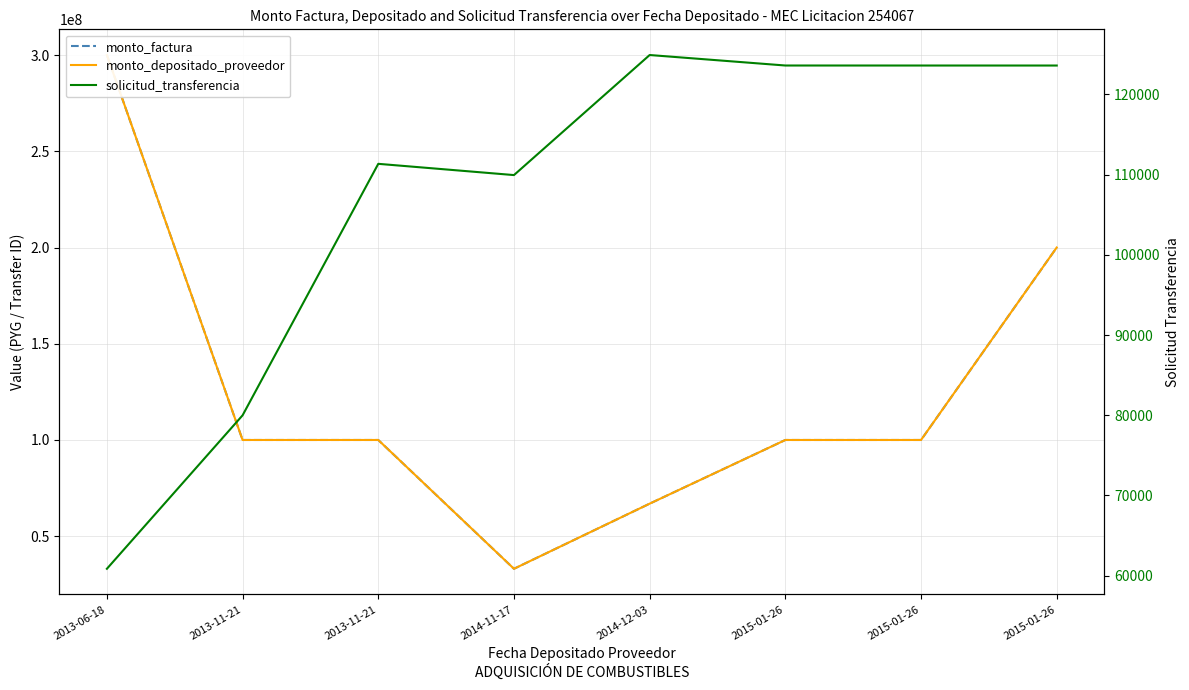

At how many categories does at least one series exceed 80163019?

6